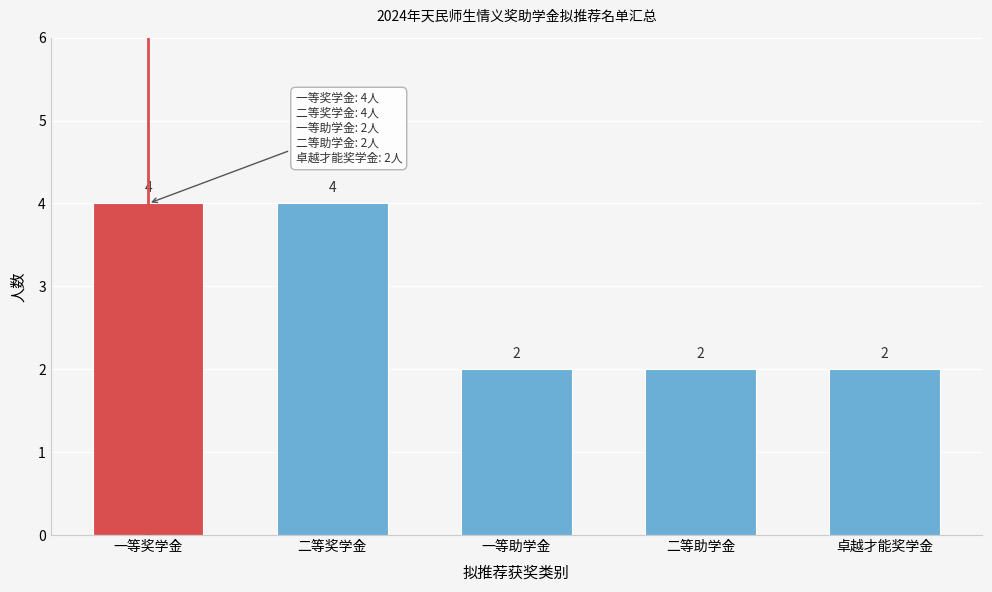

Reading right to left, extract all data points from this chart.

2	2	2	4	4